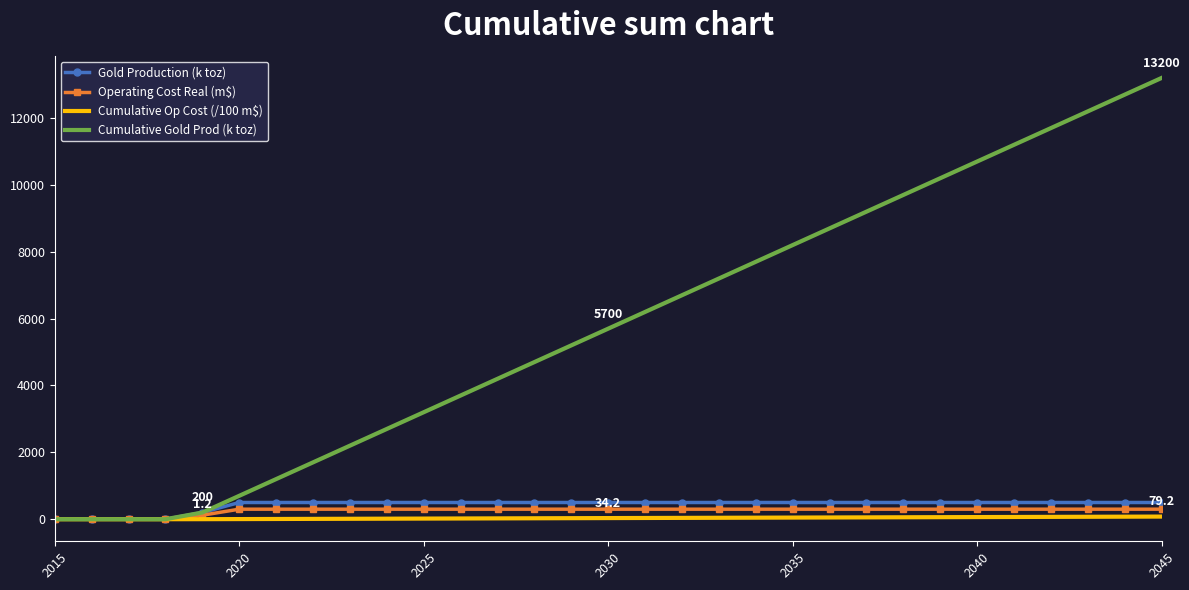

Which series has the widest spread of values?

Cumulative Gold Prod (k toz)